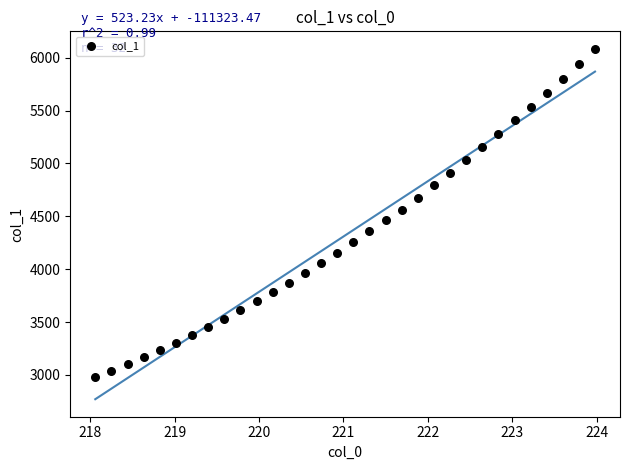

What is the range of X values (max minus min)?

5.9